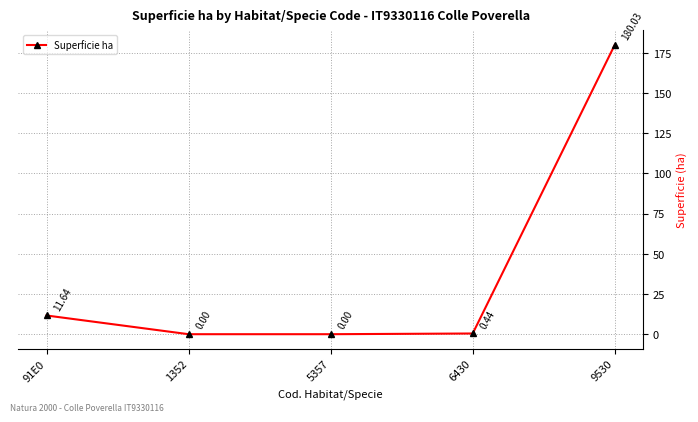

What is the change in value from 1352 to 6430?

+0.4